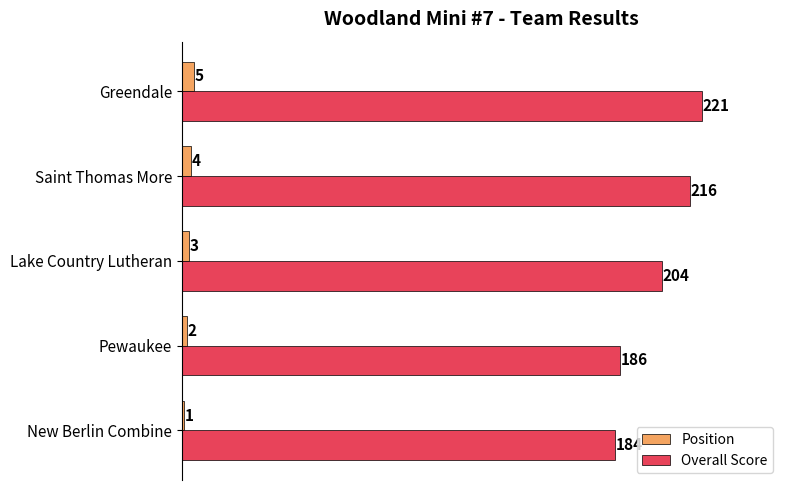

At which category is the sum across all series the highest?

Greendale